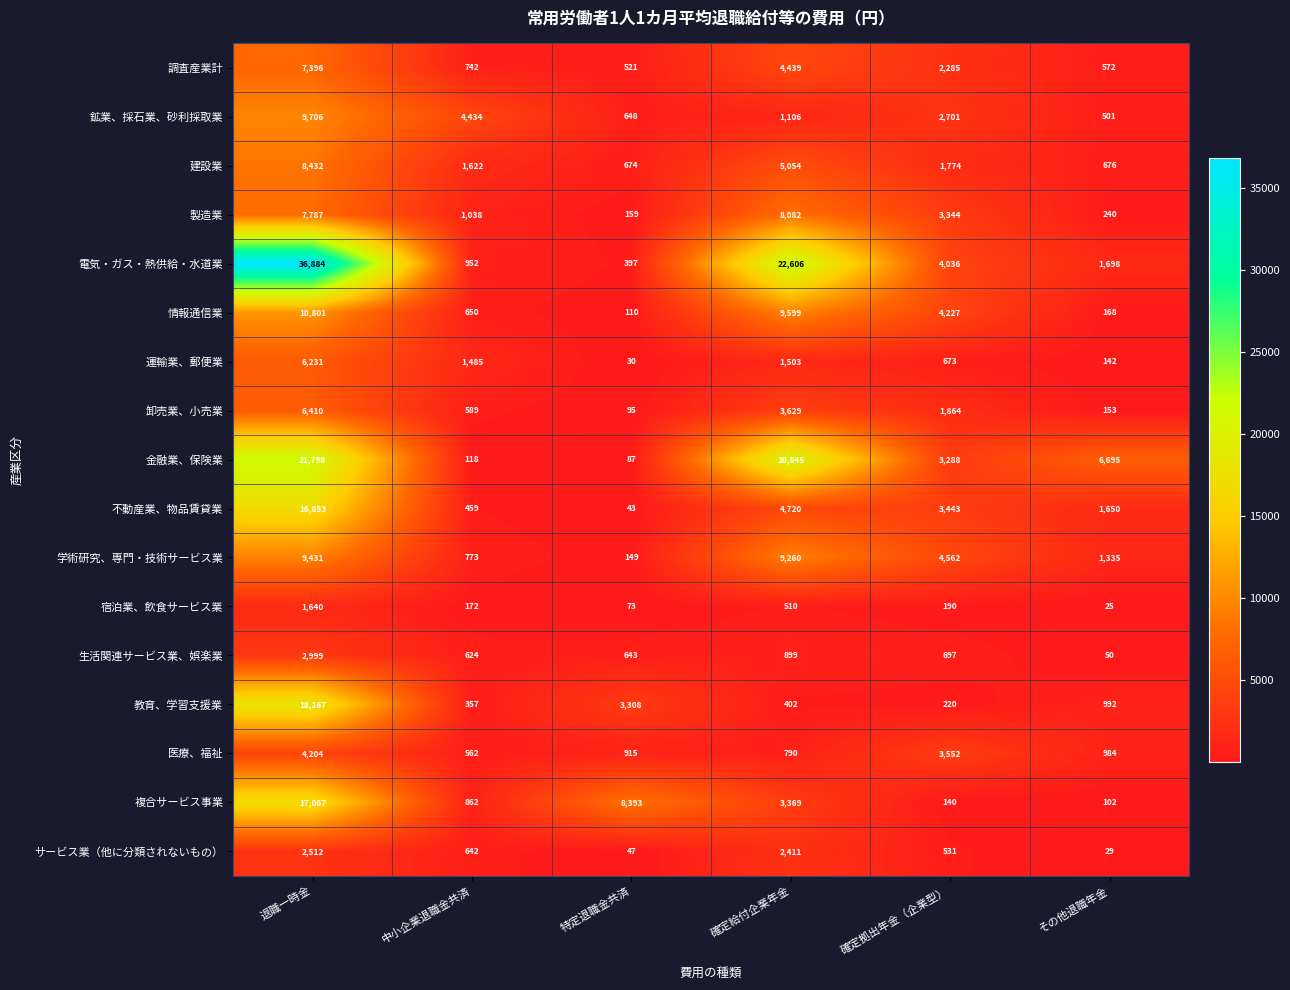

At how many categories does at least one series exceed 6743?

3